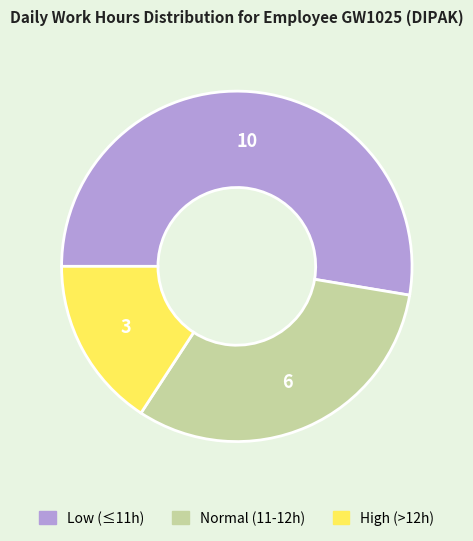

Does any single category account for the majority?

Yes